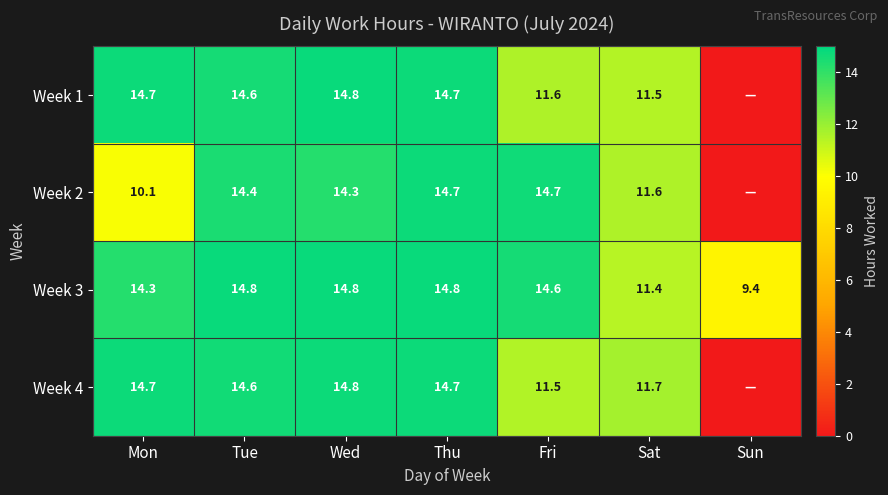

At which label does Week 3 first exceed 14?

Mon